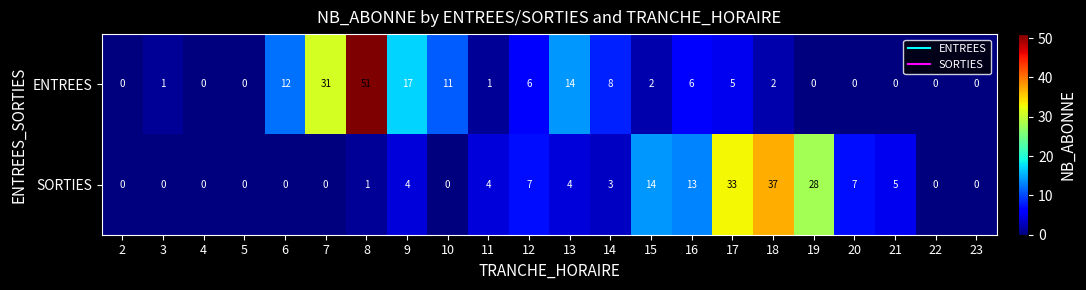

Which series changed the most between 7 and 9?

ENTREES